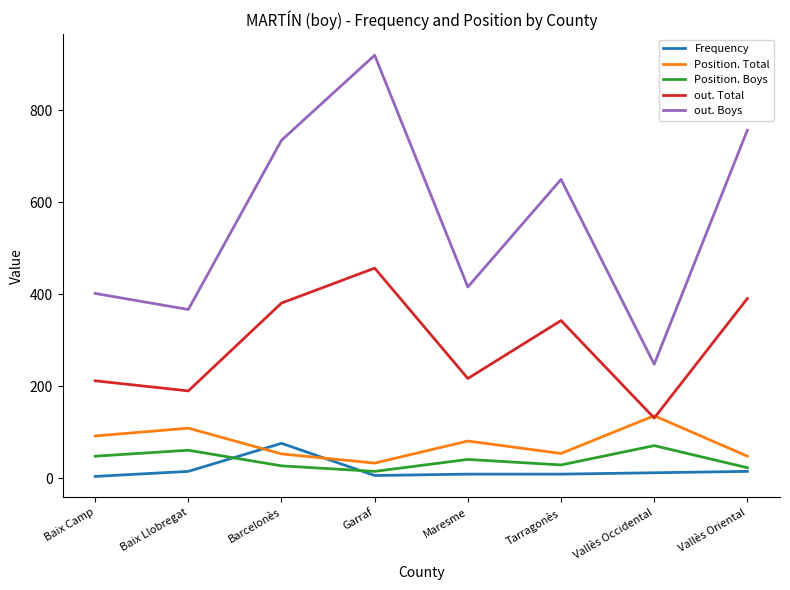

Between which two adjacent categories do out. Total and Position. Total first intersect?

Tarragonès and Vallès Occidental